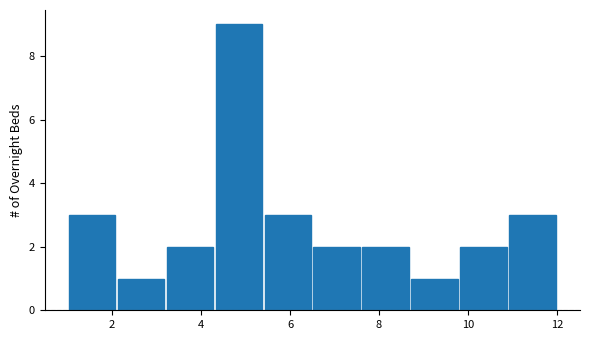

Reading left to right, transcribe this chart: for each bar, give the range it covers on the x-axis and its height. Neither the bar edges nor the heights are printed on the chart, so give them approximately, as read against the axes.

1.0 to 2.1: 3
2.1 to 3.2: 1
3.2 to 4.3: 2
4.3 to 5.4: 9
5.4 to 6.5: 3
6.5 to 7.6: 2
7.6 to 8.7: 2
8.7 to 9.8: 1
9.8 to 10.9: 2
10.9 to 12.0: 3